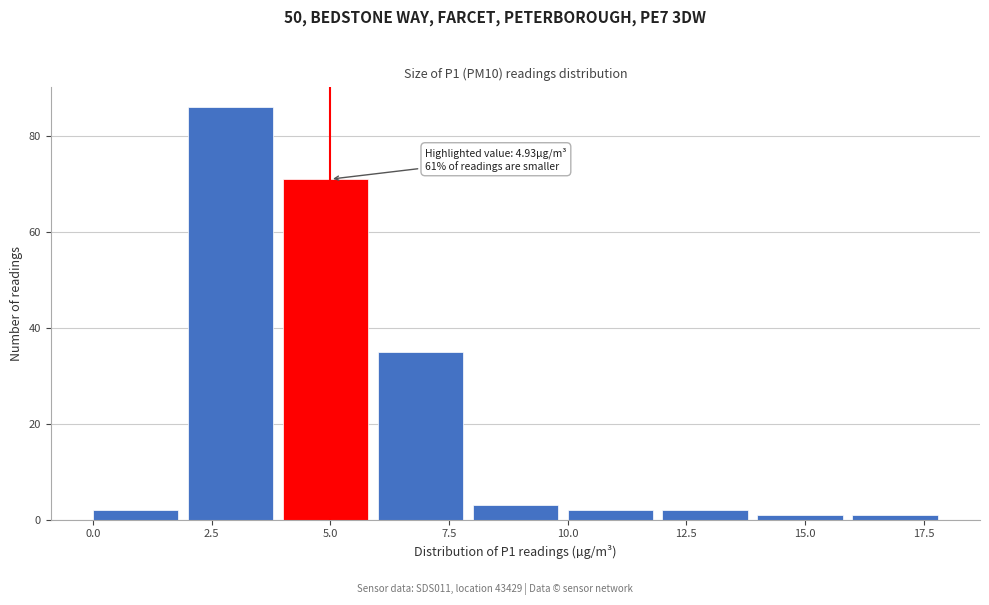

Over which range of the x-axis is the bar tallest?

2 to 4